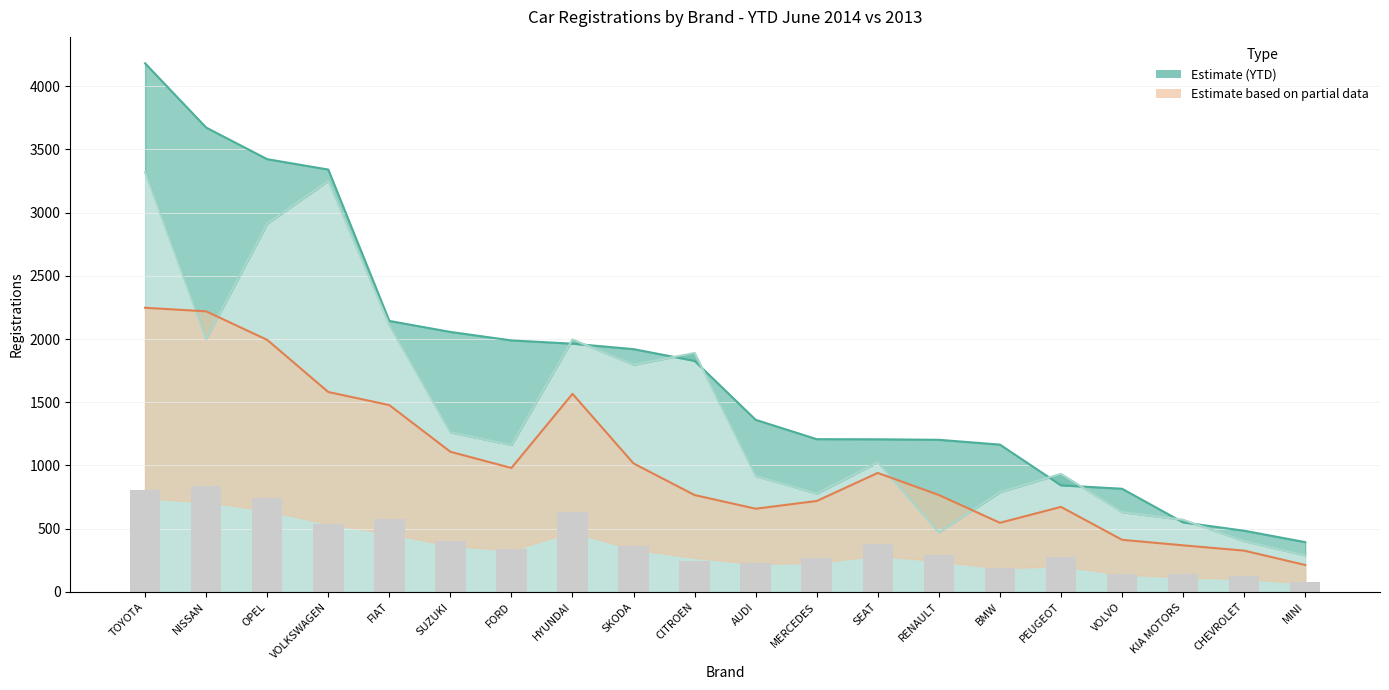

Which has a higher value, OPEL or TOYOTA?

TOYOTA